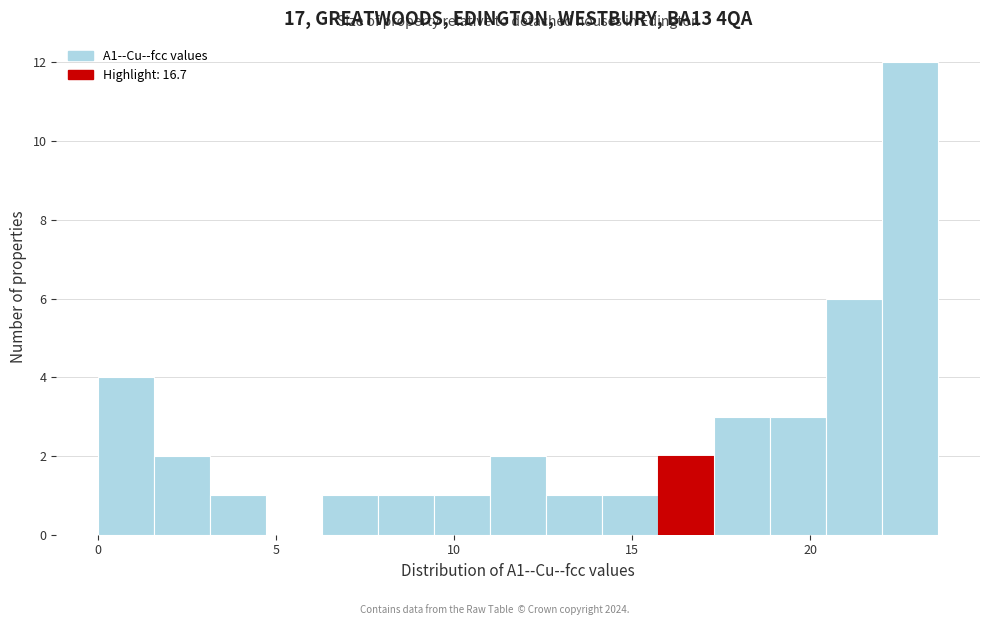

Read against the x-axis, roughly where is the centre of the tallest bar?

23.0